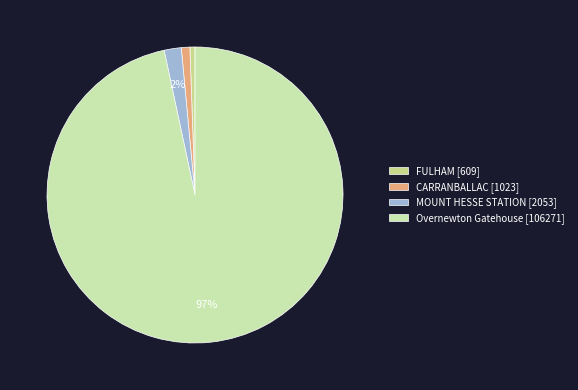

To the nearest percent, what portion does CARRANBALLAC represent?

1%